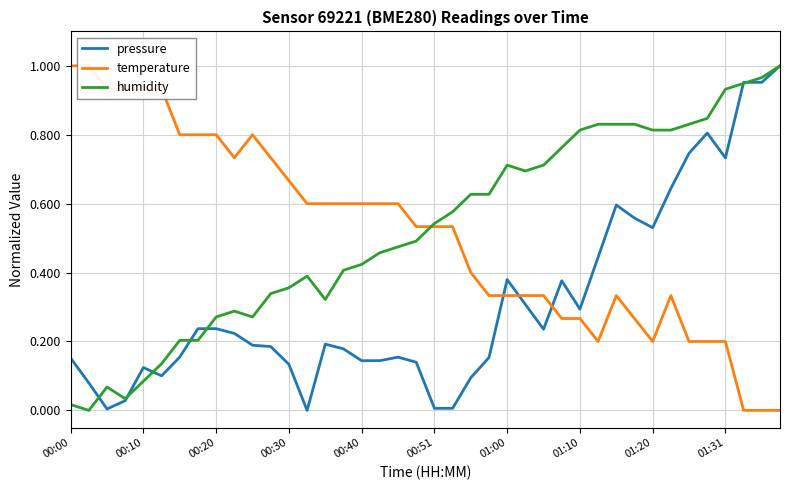

What is the sum of the humidity values at 14 and 24?

1.0